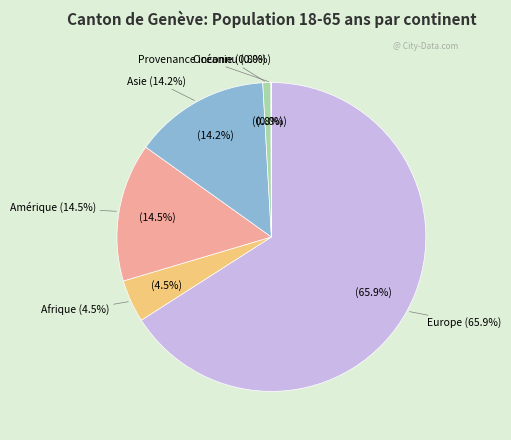

Rank the categories by value from highest to lowest.

Europe, Amérique, Asie, Afrique, Océanie, Provenance inconnu